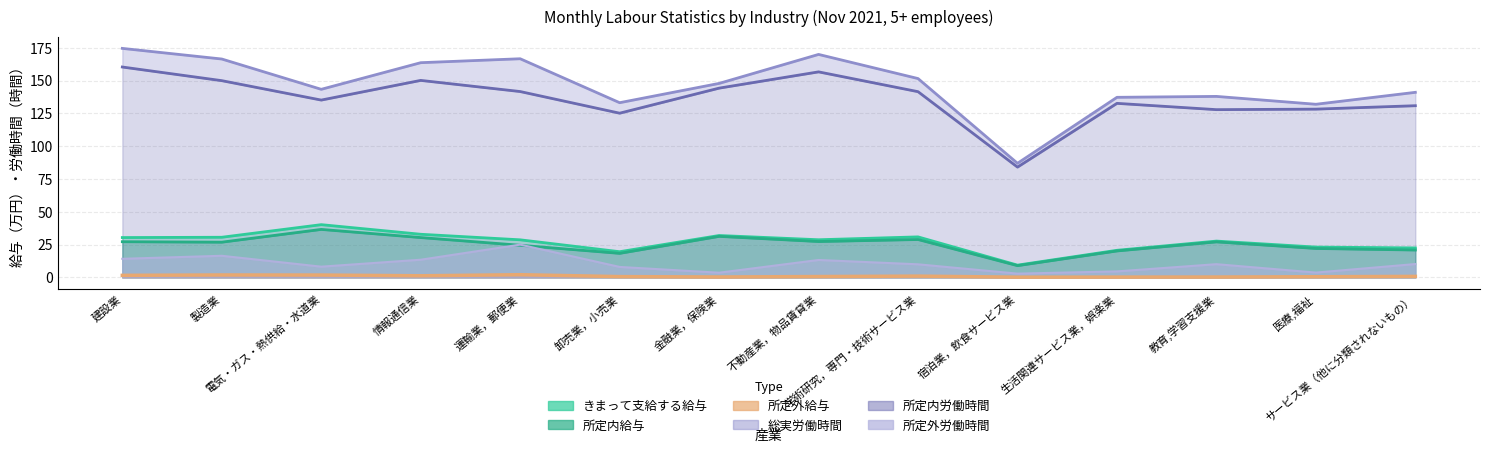

Which has a higher value, サービス業（他に分類されないもの） or 卸売業，小売業?

サービス業（他に分類されないもの）